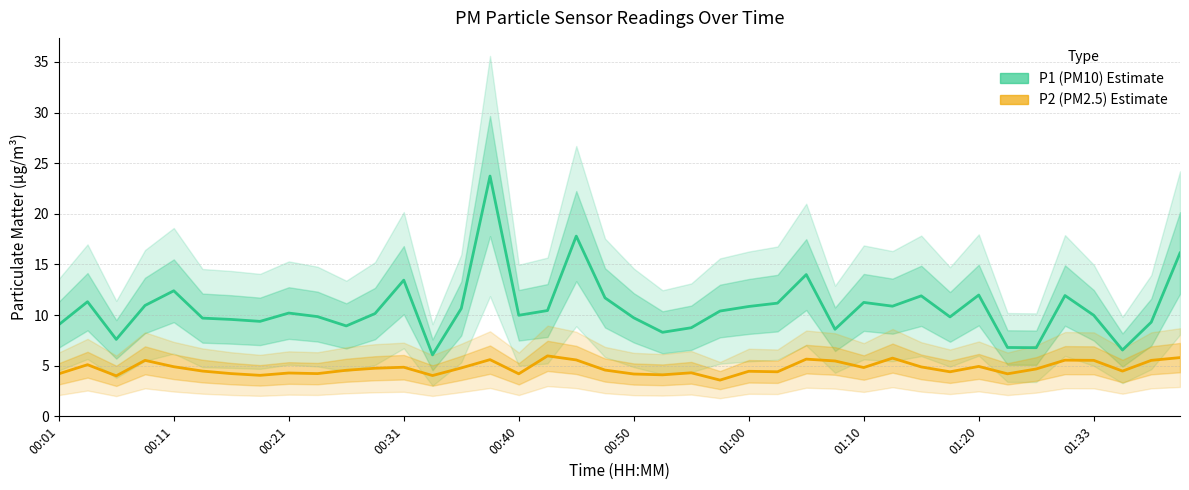

What is the average value of the P2 (PM2.5) series?

4.8